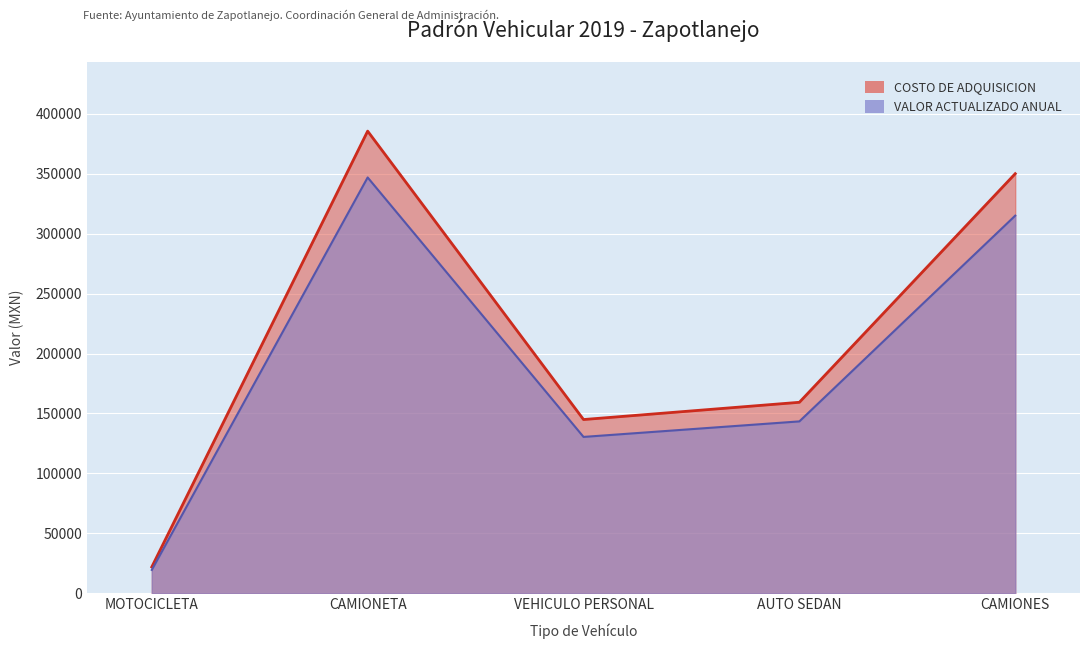

At which label is VALOR ACTUALIZADO ANUAL closest to 183175?

AUTO SEDAN